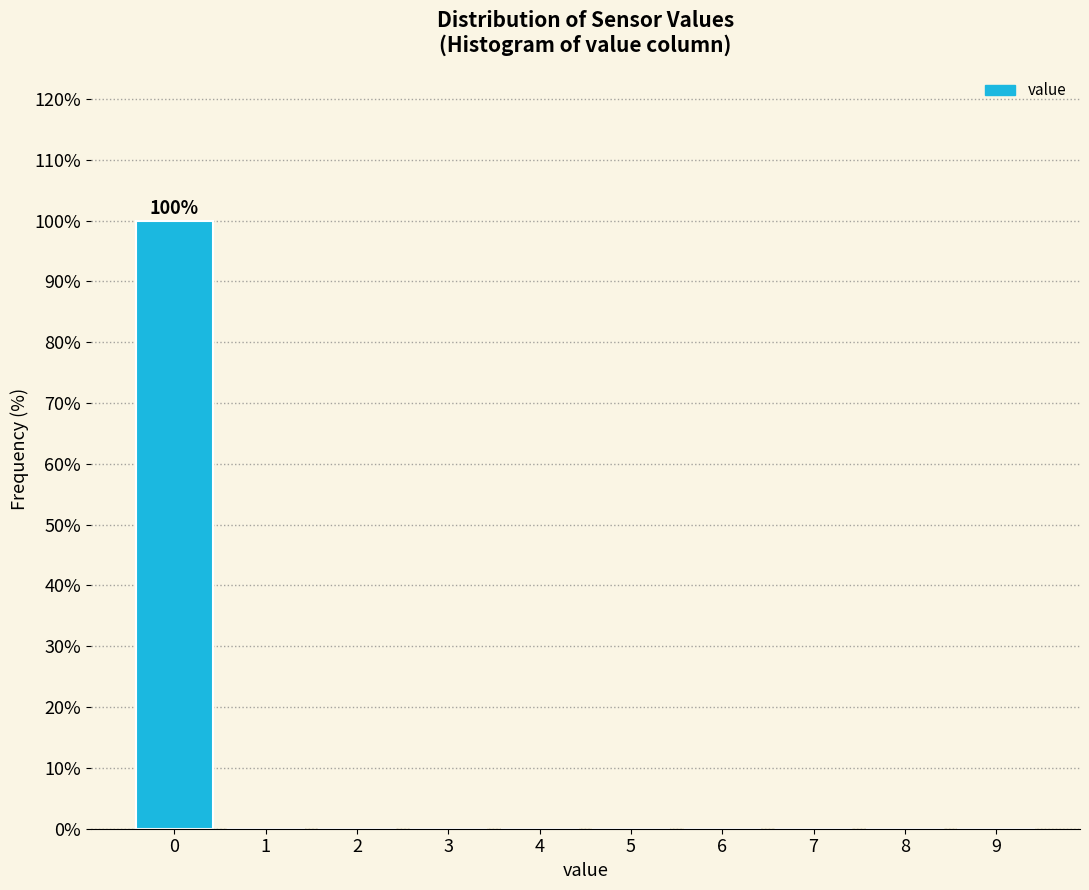

Over which range of the x-axis is the bar tallest?

-0.5 to 0.5